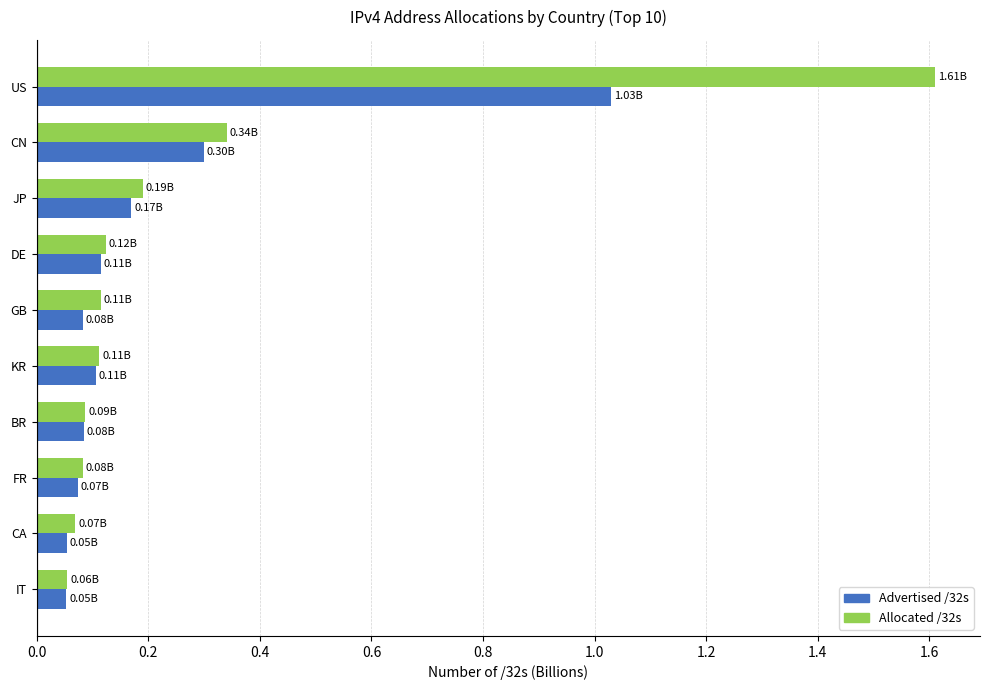

What is the difference between the Allocated /32s values at JP and US?

1.4